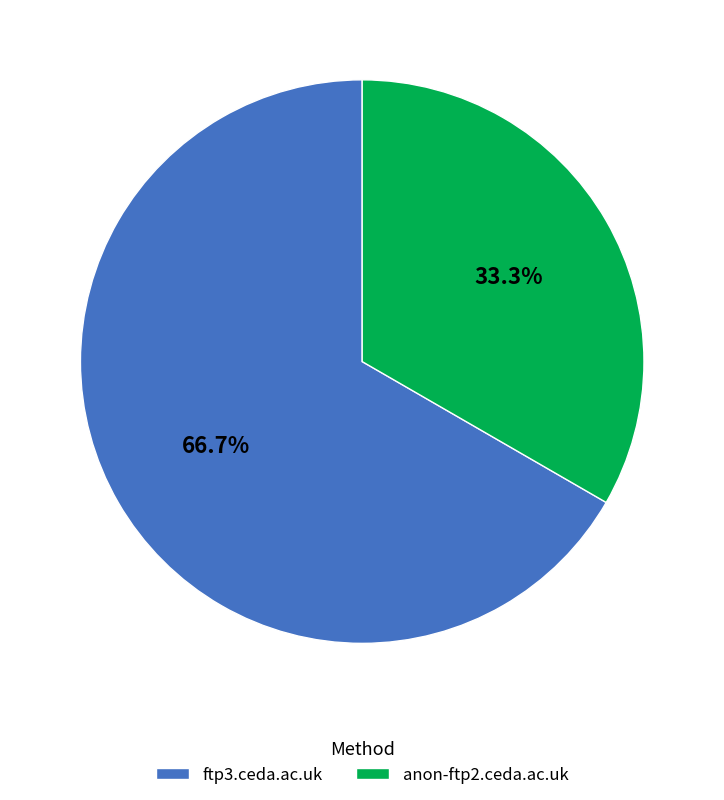

Which has a higher value, ftp3.ceda.ac.uk or anon-ftp2.ceda.ac.uk?

ftp3.ceda.ac.uk